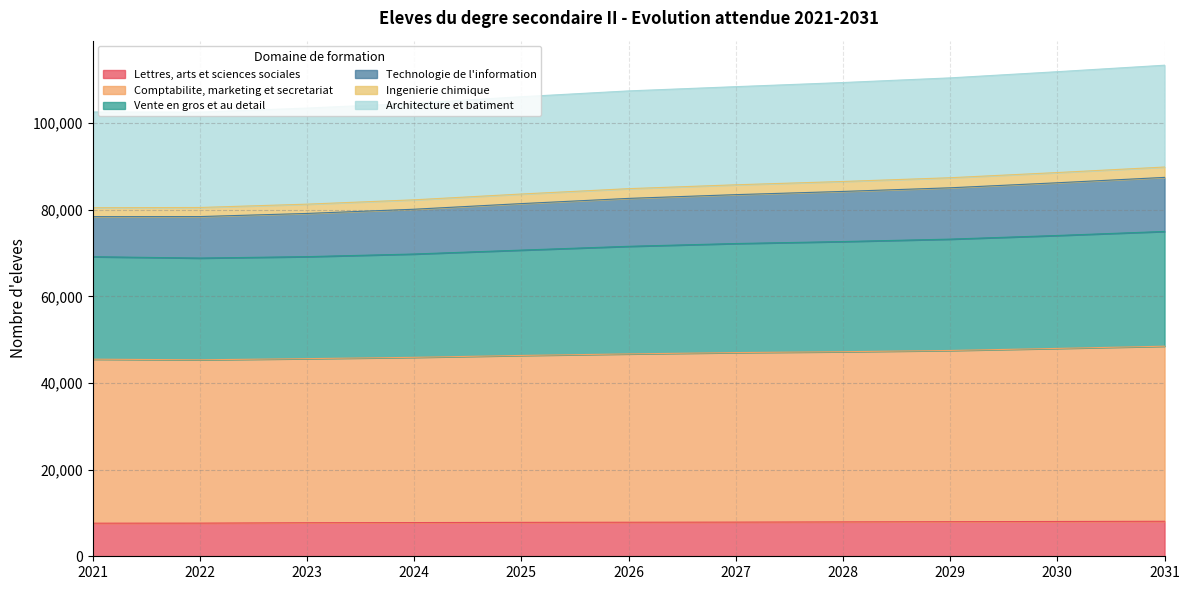

How many values in the Architecture et batiment series exceed 107403?

5